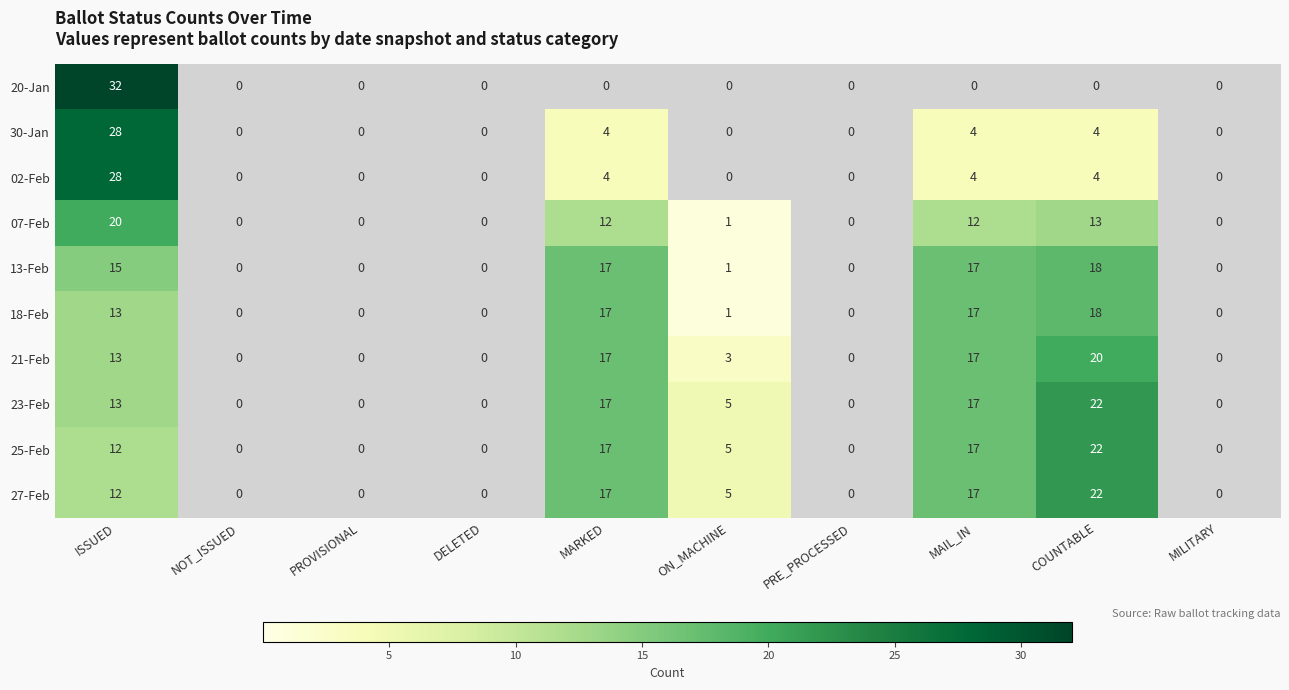

Is it true that 02-Feb equals 4 at MARKED?

True